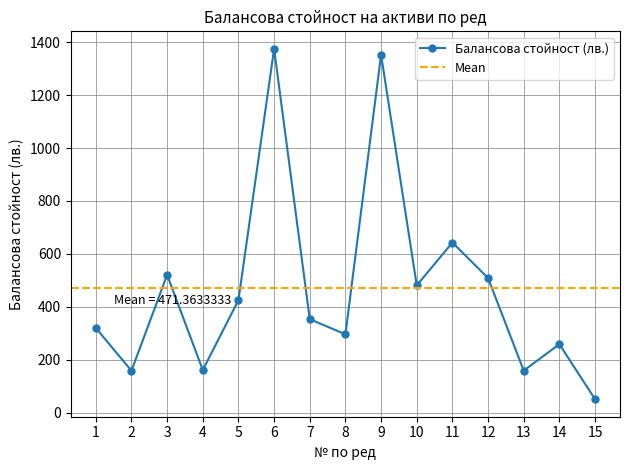

True or false: the data shows 481.3 at 10.

True